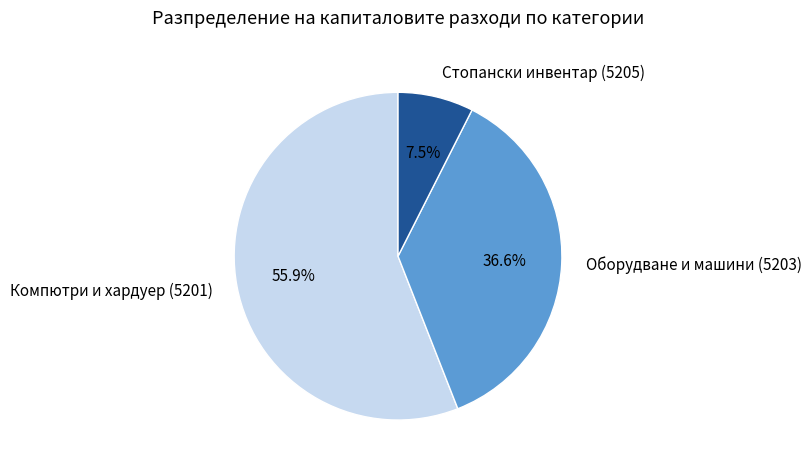

To the nearest percent, what is the combined percentage of Оборудване и машини (5203) and Стопански инвентар (5205)?

44%